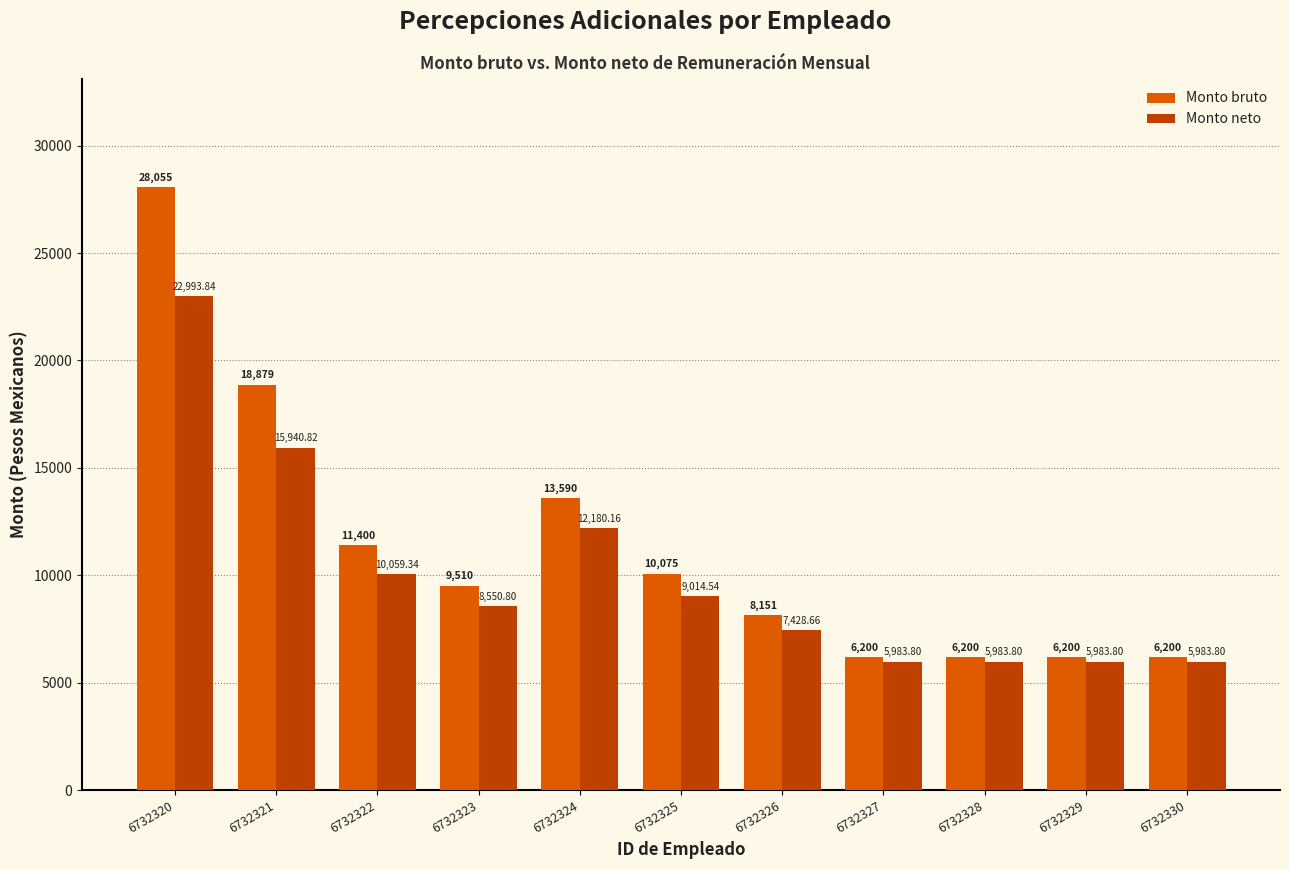

What is the value of the Monto neto bar at the 3rd from the left?

10059.3